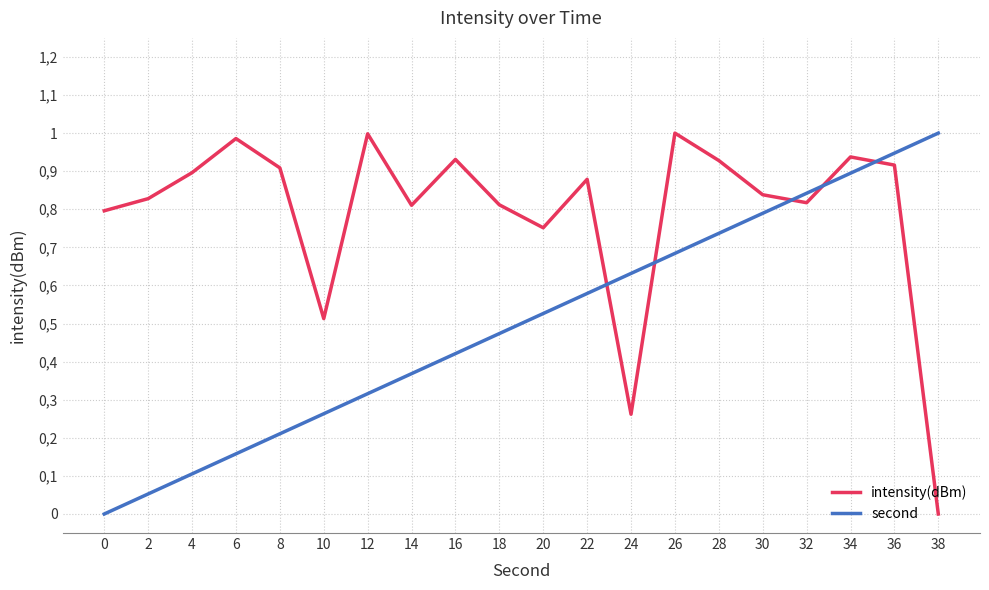

What is the difference between the highest and lowest values at 12?

0.7